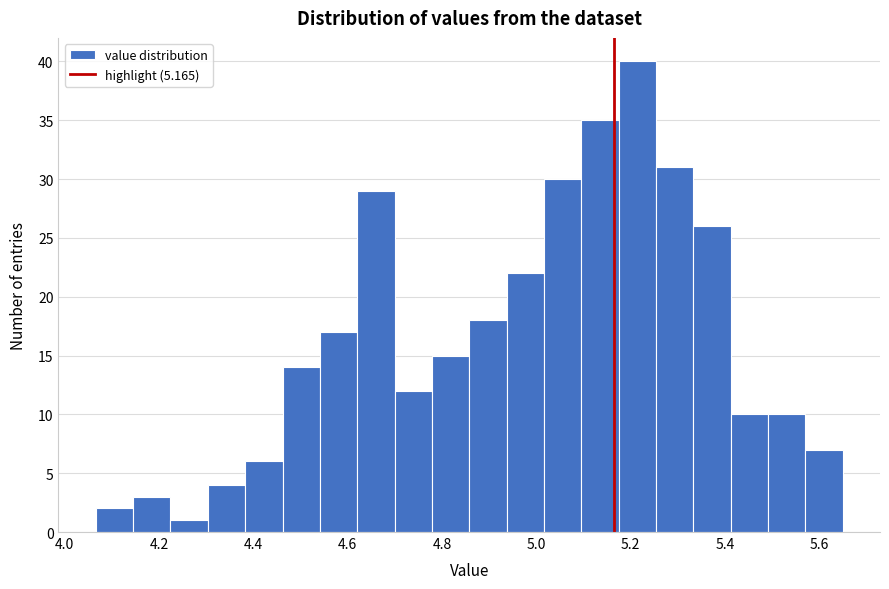

Read against the x-axis, roughly where is the centre of the tallest bar?

5.22